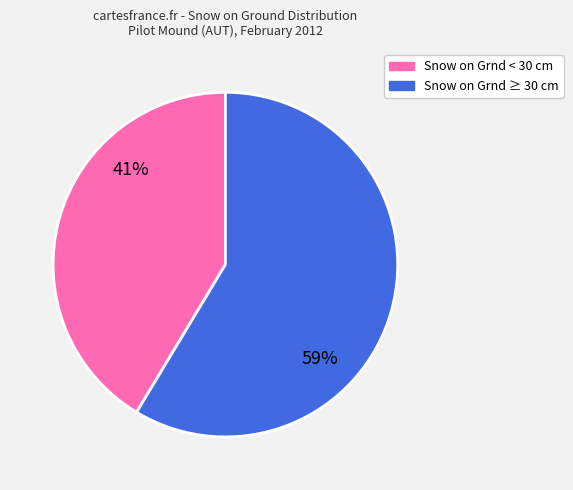

Count the number of slices in the pie.

2